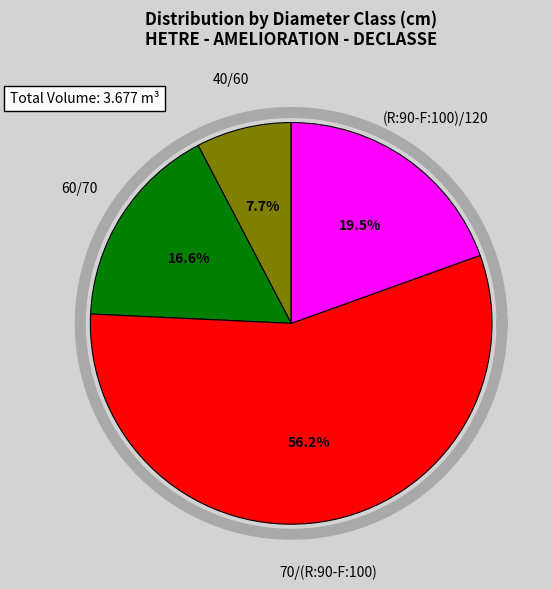

To the nearest percent, what is the difference between the largest and smallest slice percentages?

49%